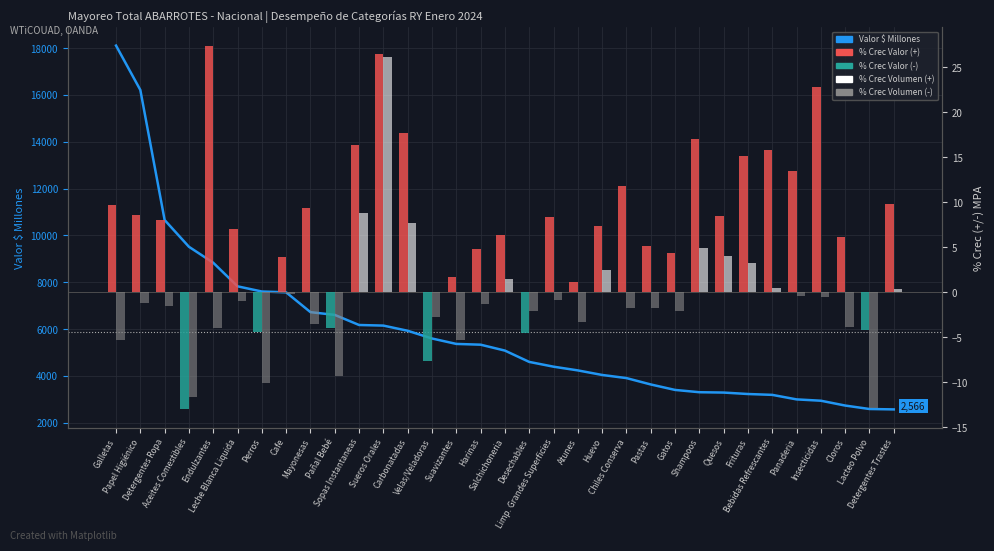

Reading left to right, transcribe all the data shown in this chart.

18105.5	16209.3	10654.9	9511.6	8830.3	7823.3	7601.2	7566.1	6720.2	6602.5	6171.4	6145.9	5924.7	5594.9	5363.1	5330.6	5078.3	4595.0	4391.2	4232.3	4037.4	3903.9	3631.9	3398.4	3300.3	3285.6	3223.8	3187.0	2994.0	2937.3	2730.9	2583.4	2566.5